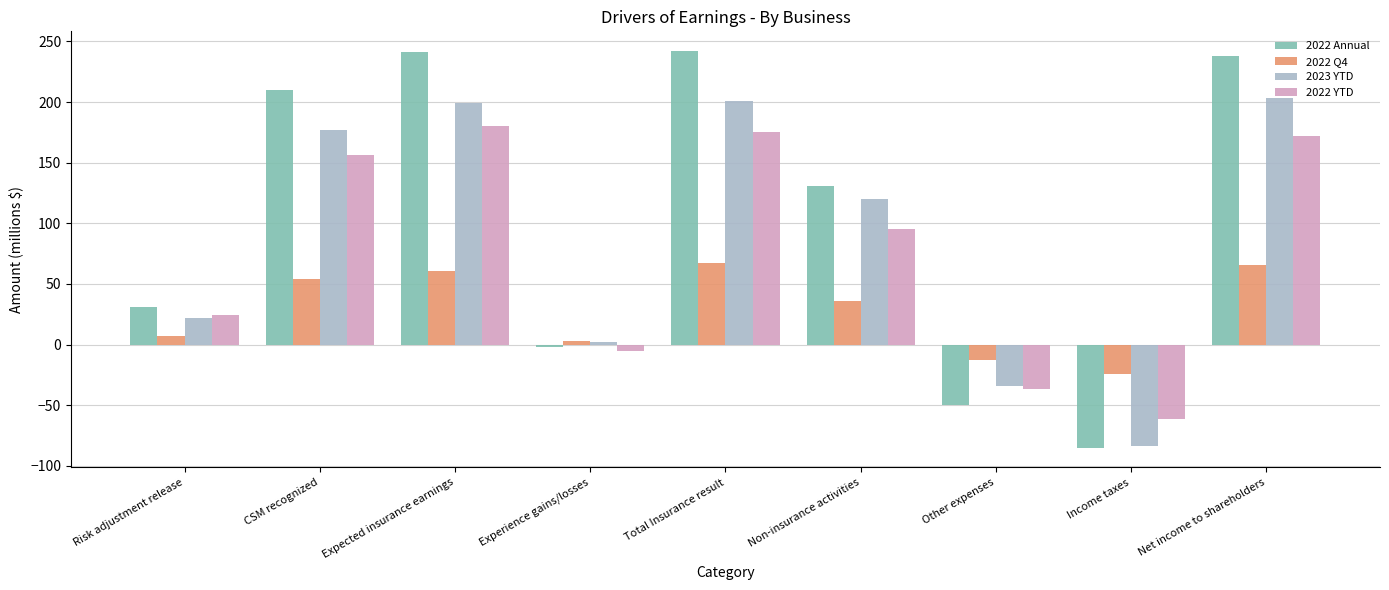

What is the average value of the 2023 YTD series?

90